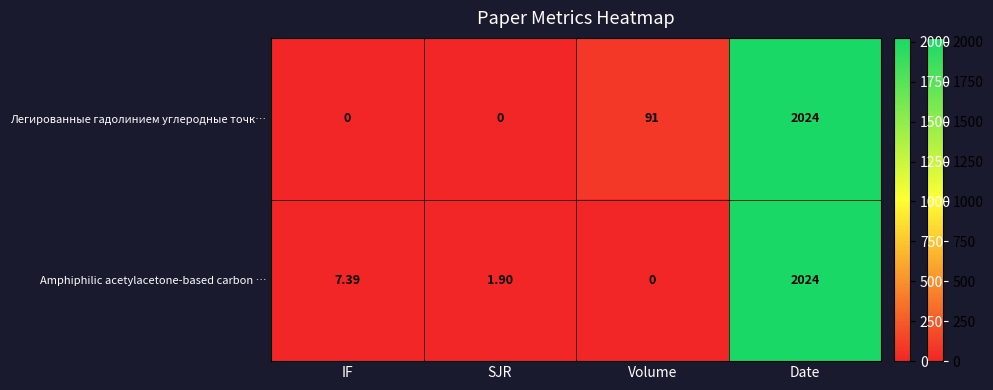

At which category does the chart reach its peak across all series?

Date